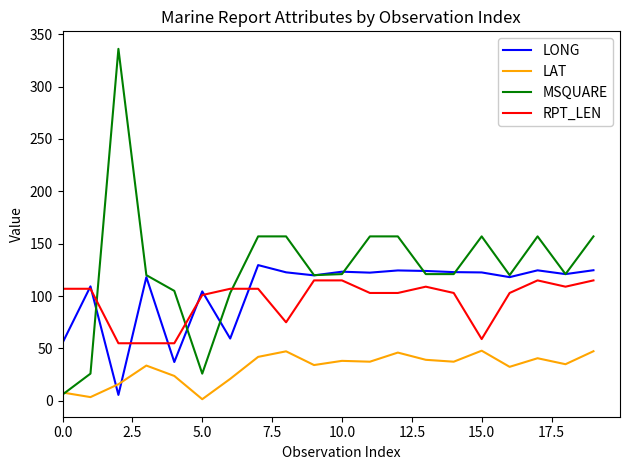

True or false: LAT and RPT_LEN intersect in this chart.

False